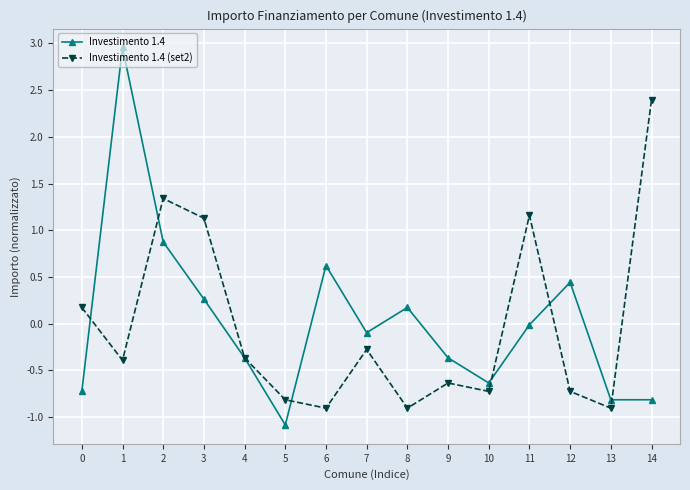

At which category does the chart reach its peak across all series?

1